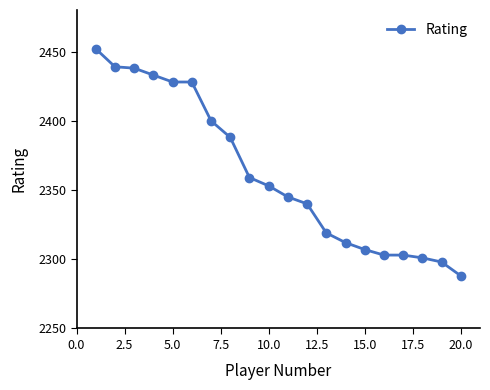

What is the smallest value displayed?

2288